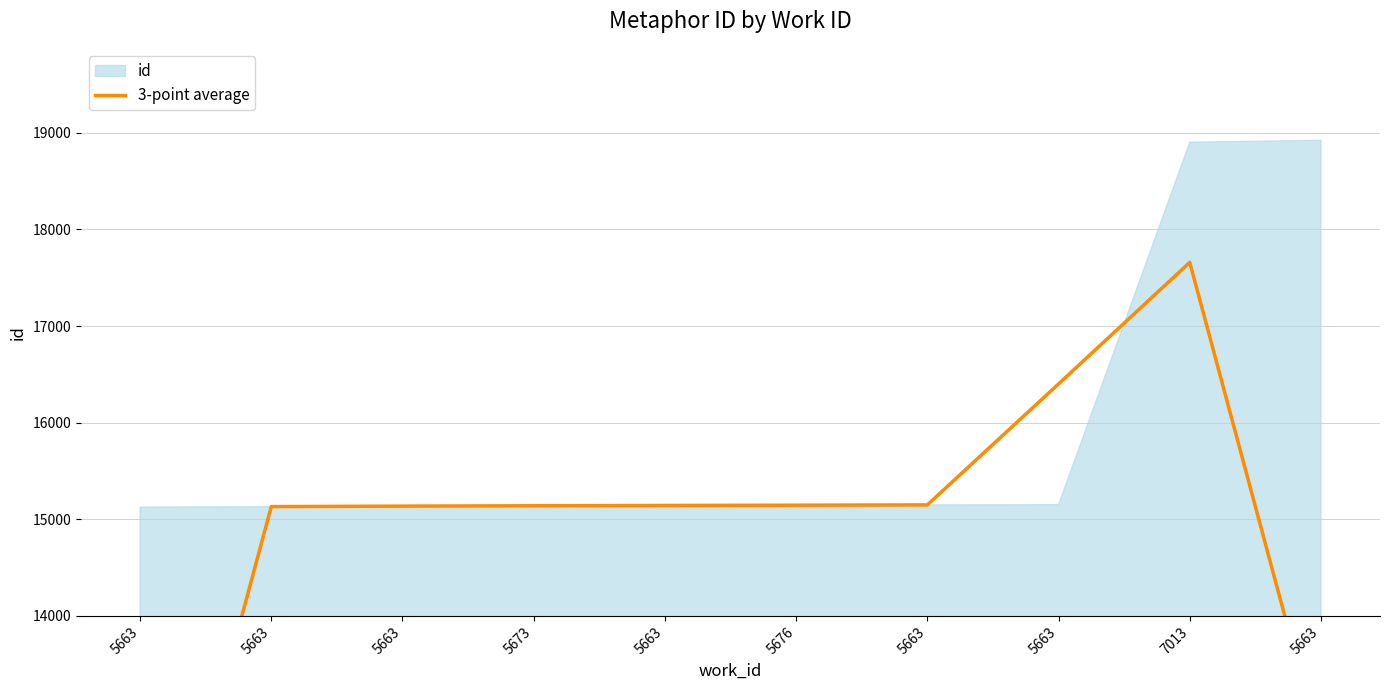

Does the chart display data point markers on the line(s)?

No